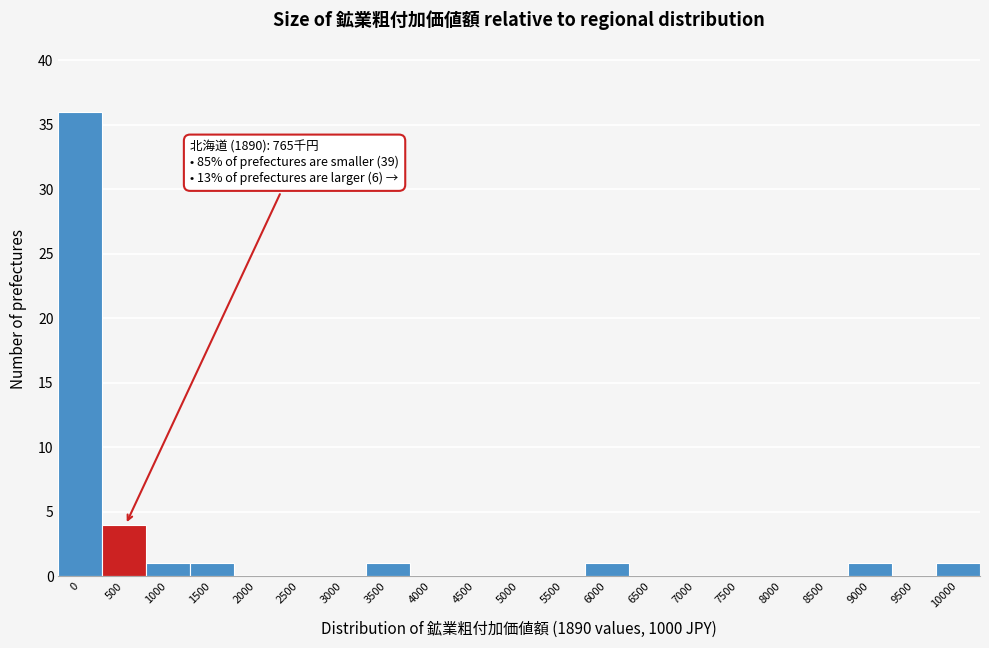

Reading left to right, what are all the values shown in this chart?

0=36	500=4	1000=1	1500=1	2000=0	2500=0	3000=0	3500=1	4000=0	4500=0	5000=0	5500=0	6000=1	6500=0	7000=0	7500=0	8000=0	8500=0	9000=1	9500=0	10000=1